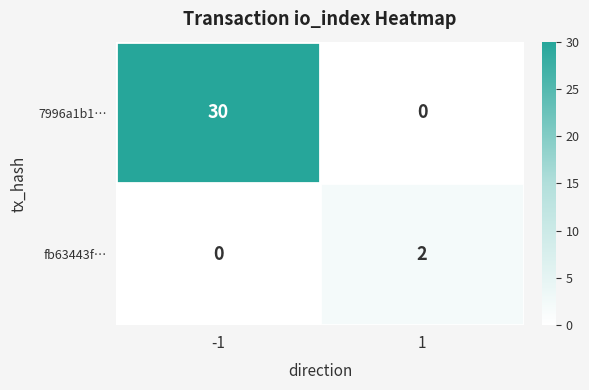

Which series has the largest total across all categories?

7996a1b1…